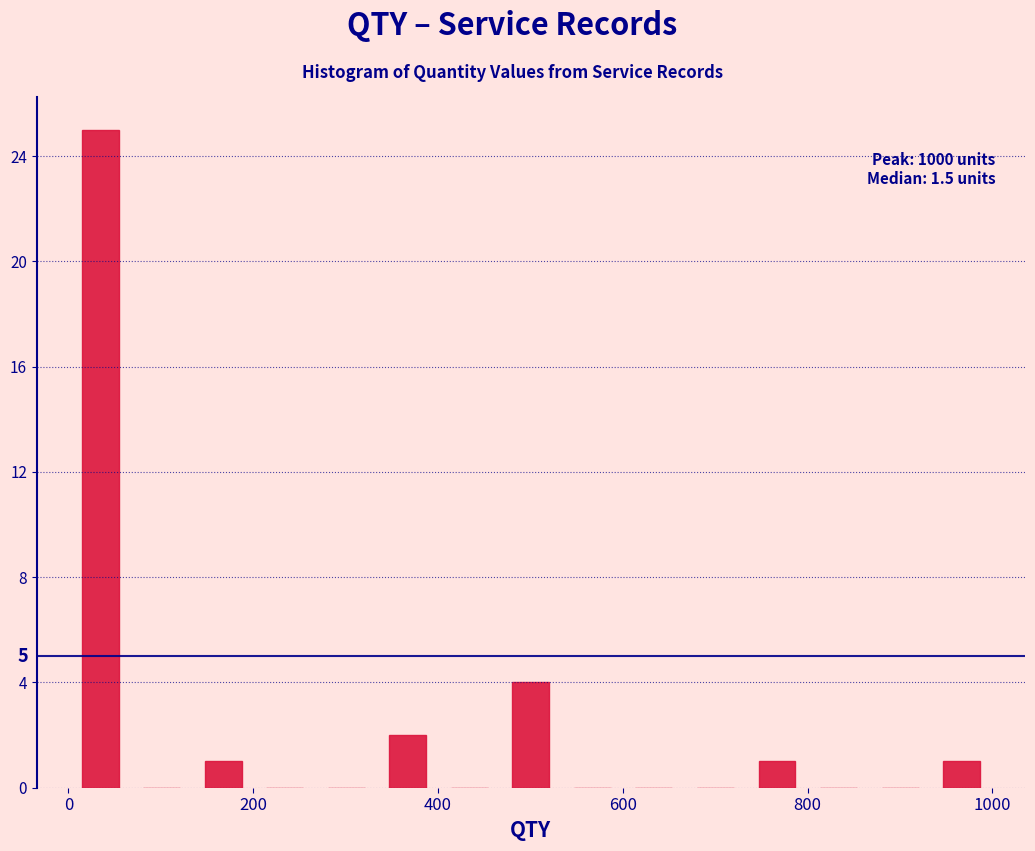

Read against the x-axis, roughly where is the centre of the tallest bar?

40